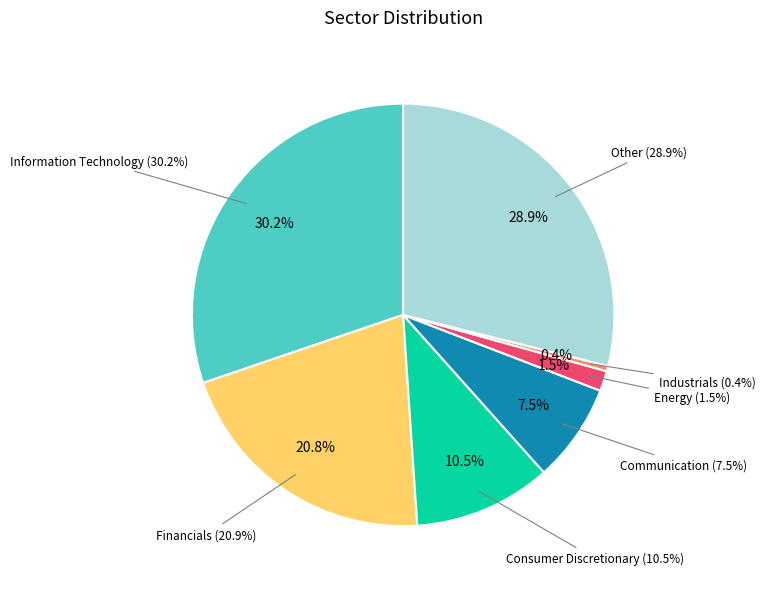

Which category has the biggest portion of the pie?

Information Technology